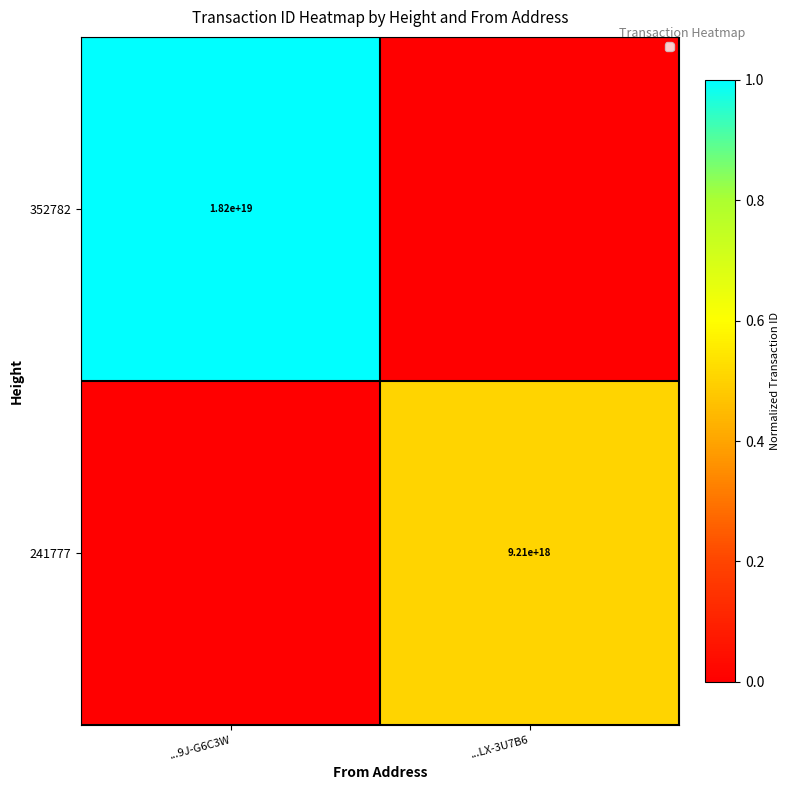

The value of 241777 at ...LX-3U7B6 is 5263258723050454016. True or false?

False